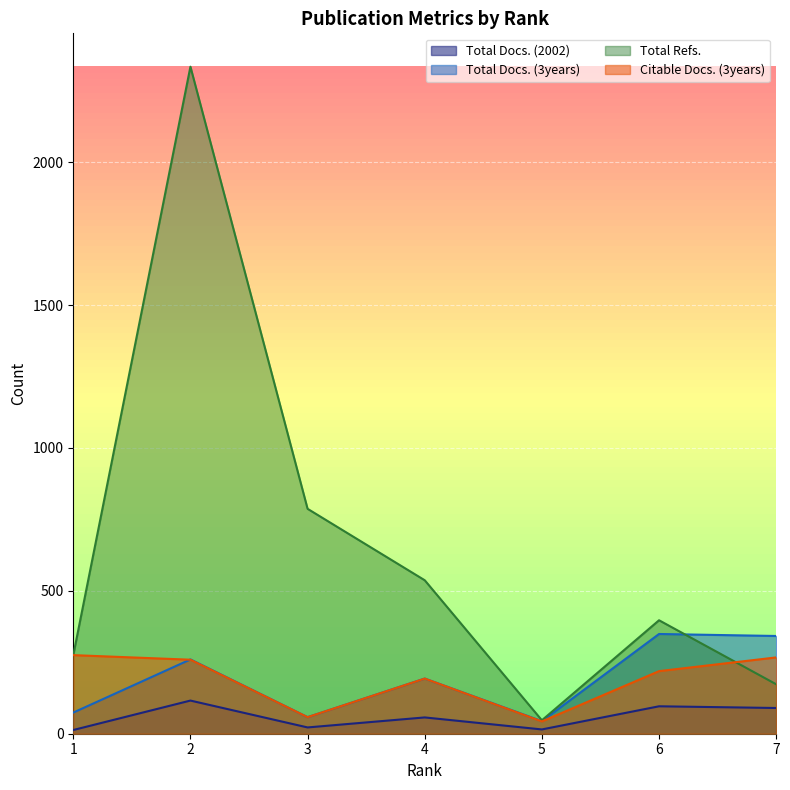

At which label does Total Docs. (3years) reach its peak?

6